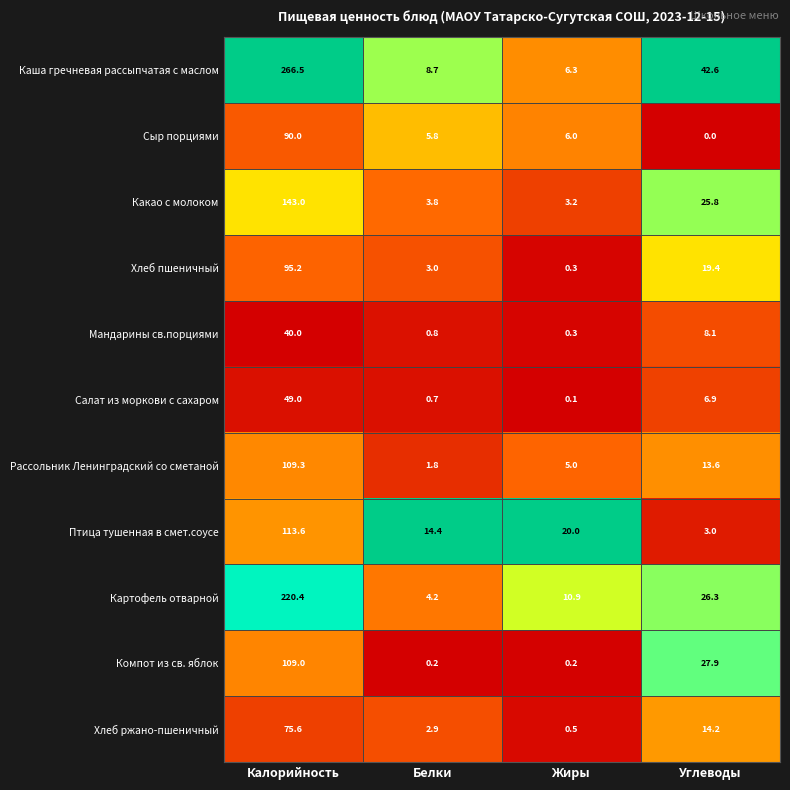

What is the difference between the highest and lowest values at Калорийность?

226.5